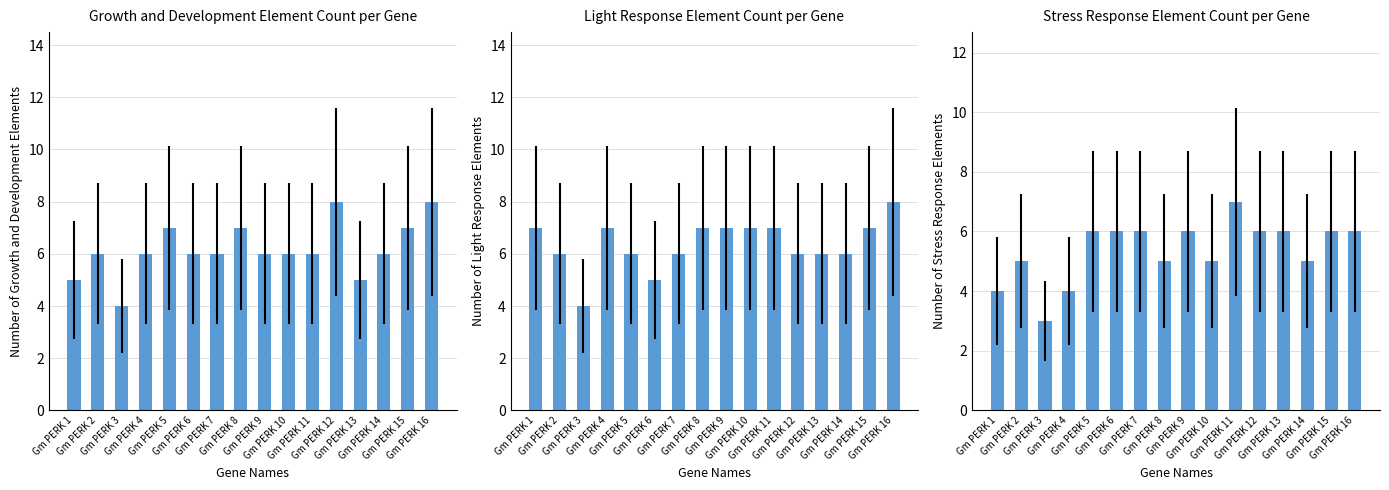

At which label does Light Response first exceed 7?

Gm PERK 16